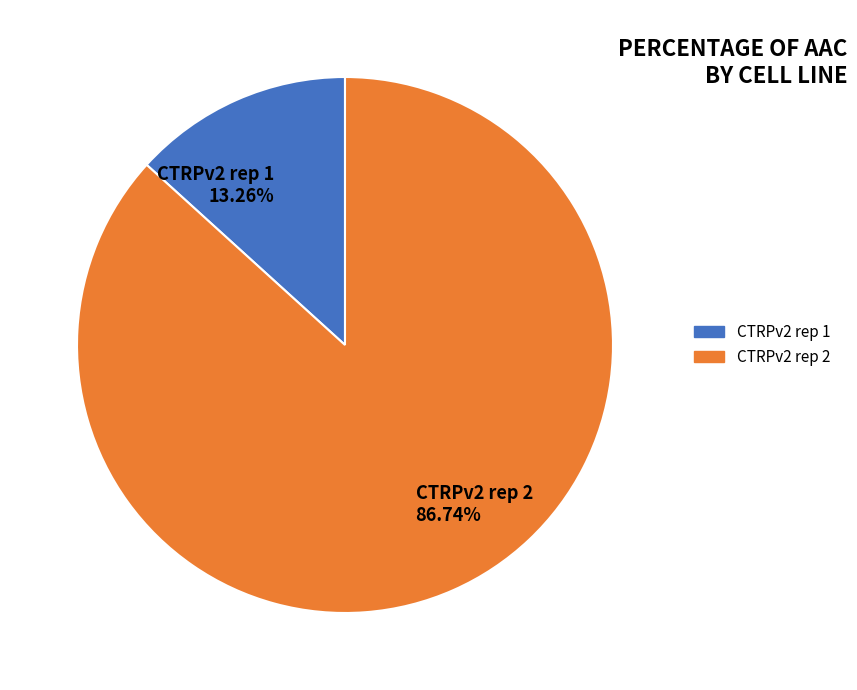

What portion of the pie excludes CTRPv2 rep 1?

86.7%